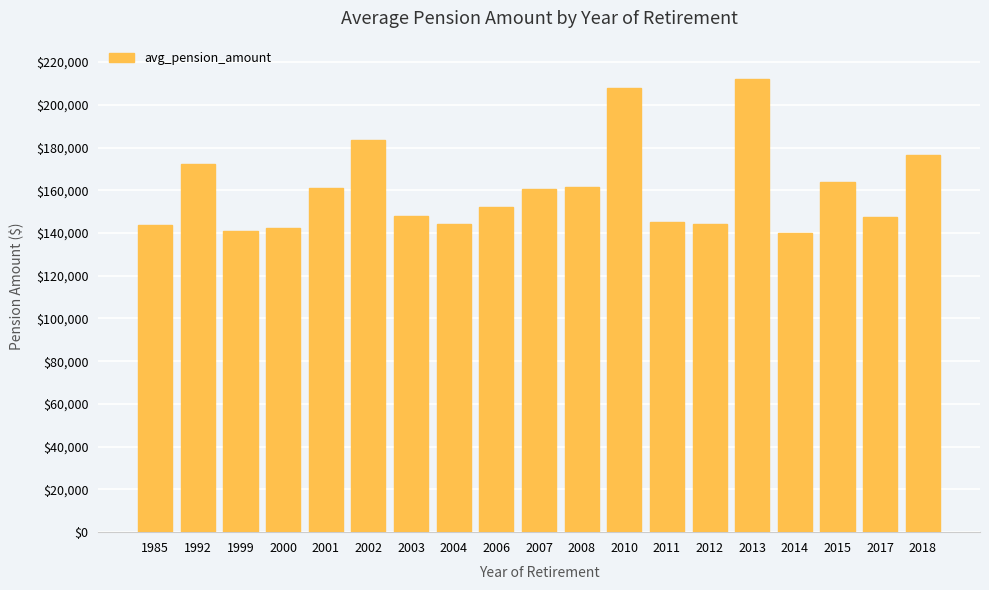

Which has a higher value, 2000 or 2007?

2007